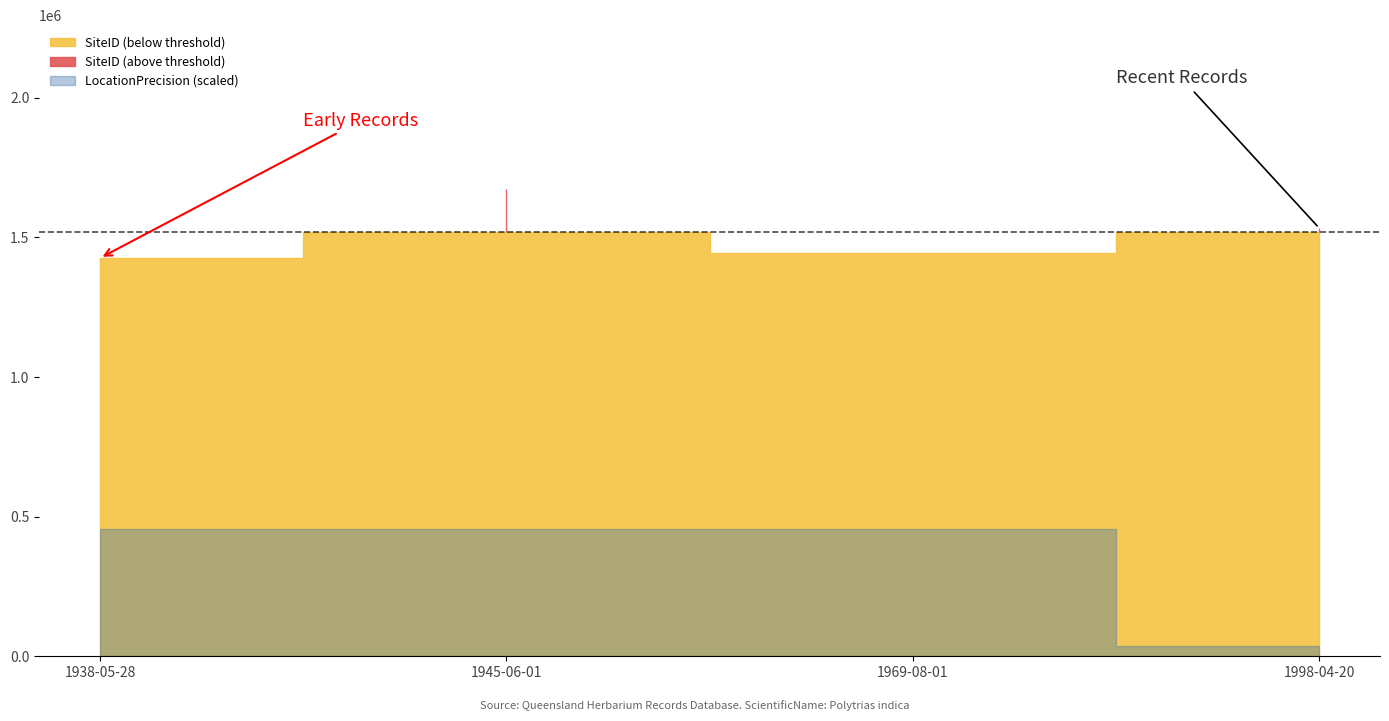

Reading left to right, what are all the values shown in this chart?

ID: 2	1	0	3
SiteVisitID: 1605914	1955205	1646315	1770915
SiteID: 1426302	1674192	1445865	1534073
LocationPrecision: 25000	25000	25000	2000
TaxonID: 8218	8218	8218	8218